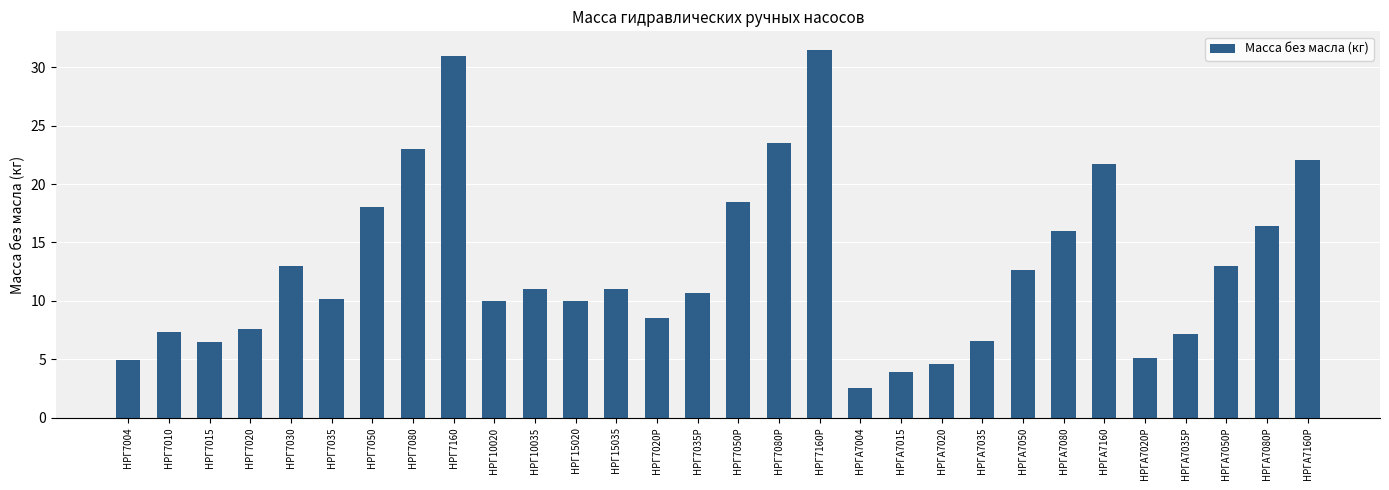

What is the label of the 28th bar from the right?

НРГ7015